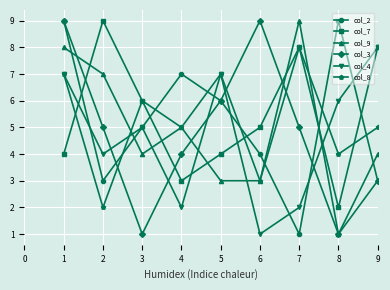

Is the value of col_8 at 6 greater than the value of col_2 at 4?

No